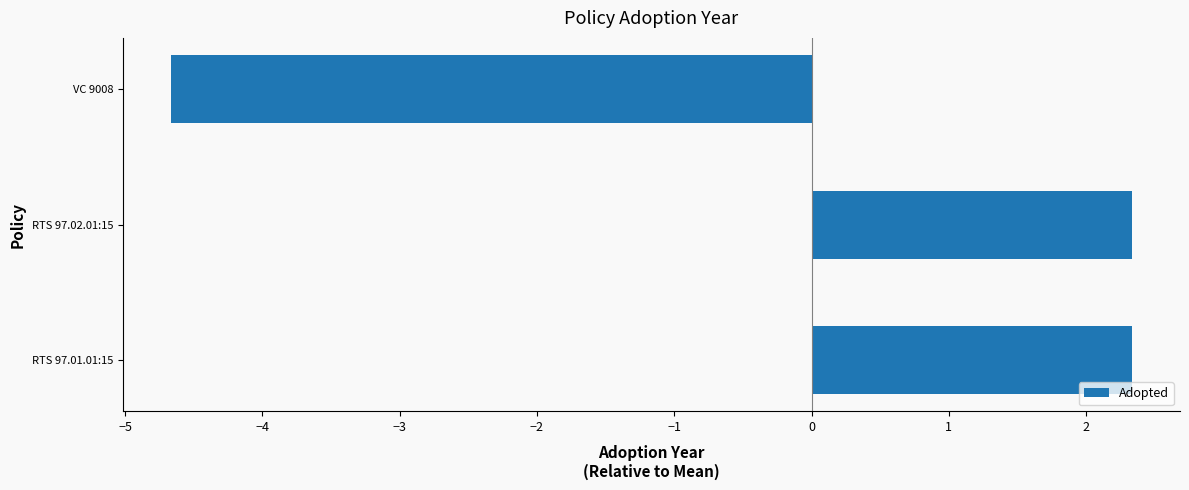

The chart shows a value of -4.7 at VC 9008. True or false?

True